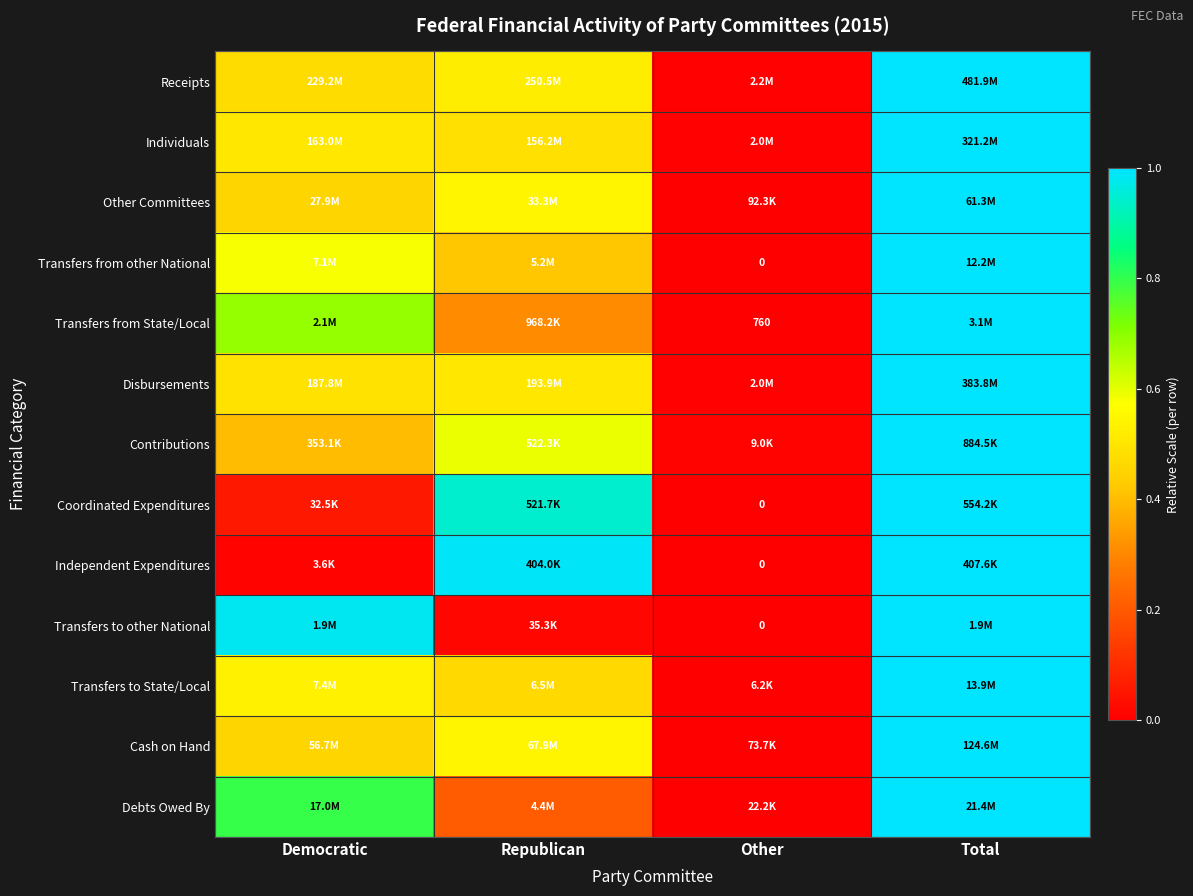

What is the average value of the Transfers to other National series?

0.5